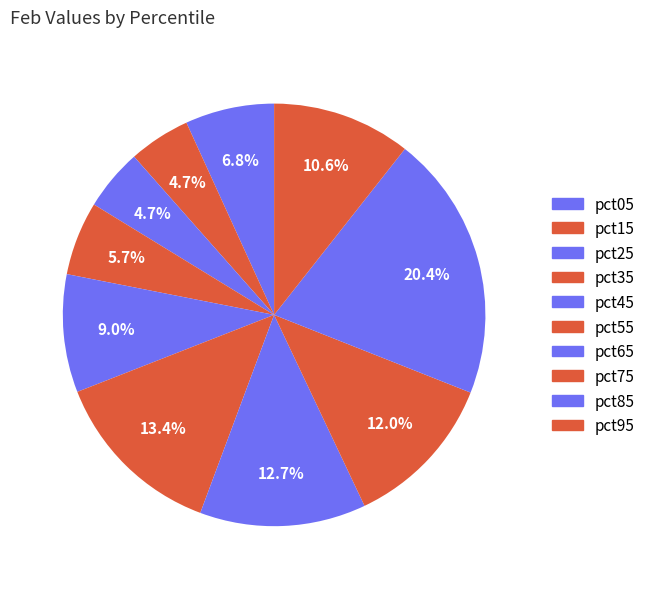

How many segments does this pie chart have?

10